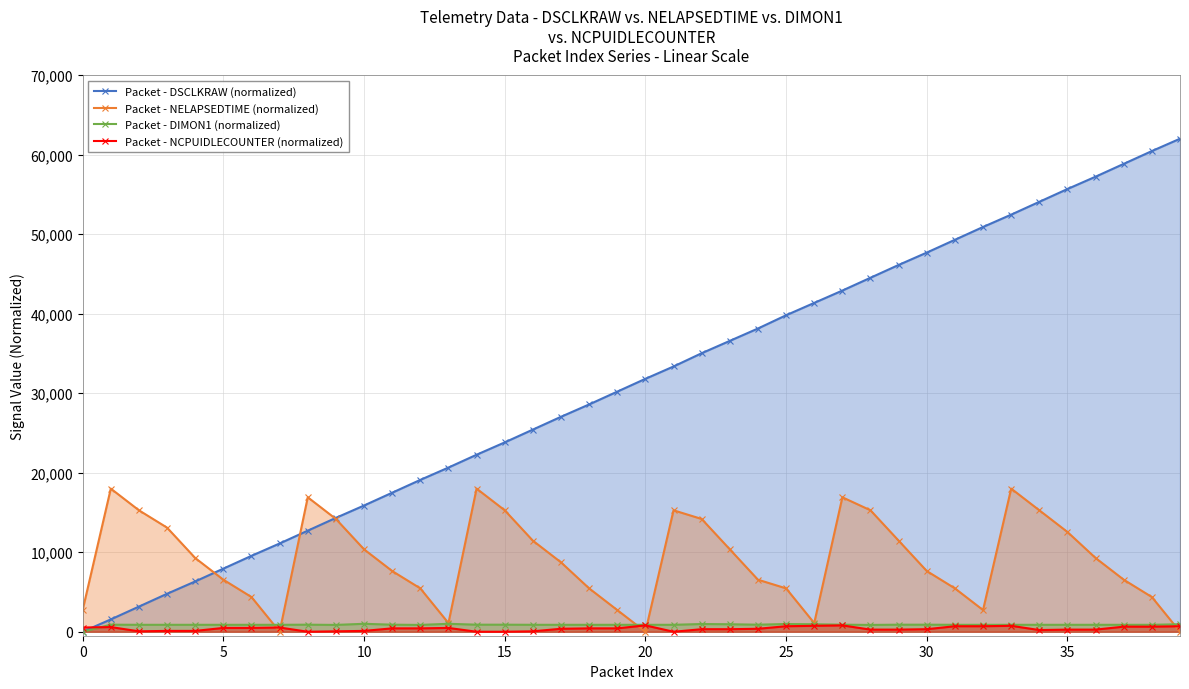

At which category is the sum across all series the highest?

33